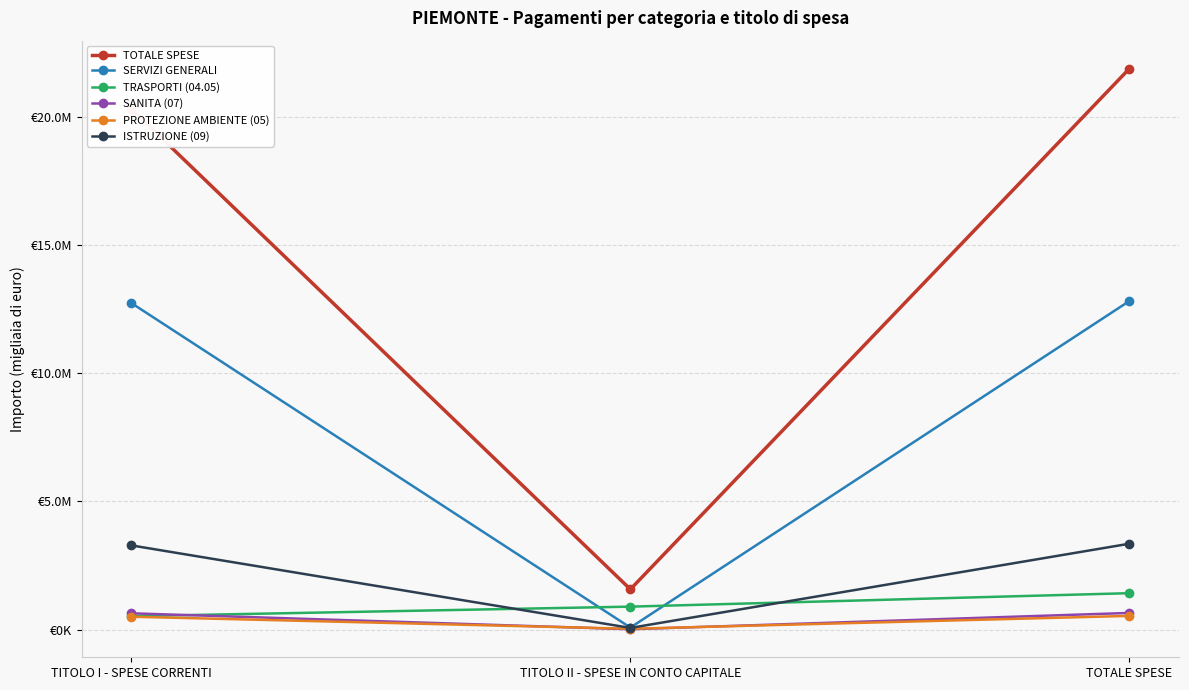

At which label does ISTRUZIONE (09) first exceed 3284186?

TITOLO I - SPESE CORRENTI